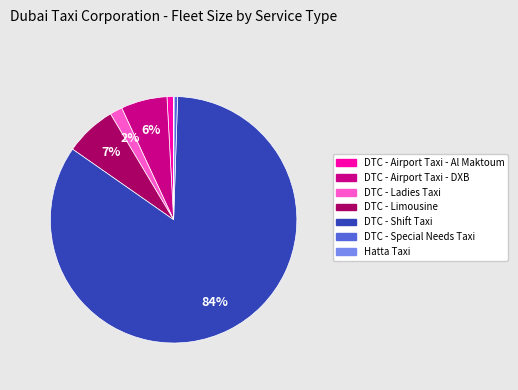

What is the largest slice in the pie chart?

DTC - Shift Taxi